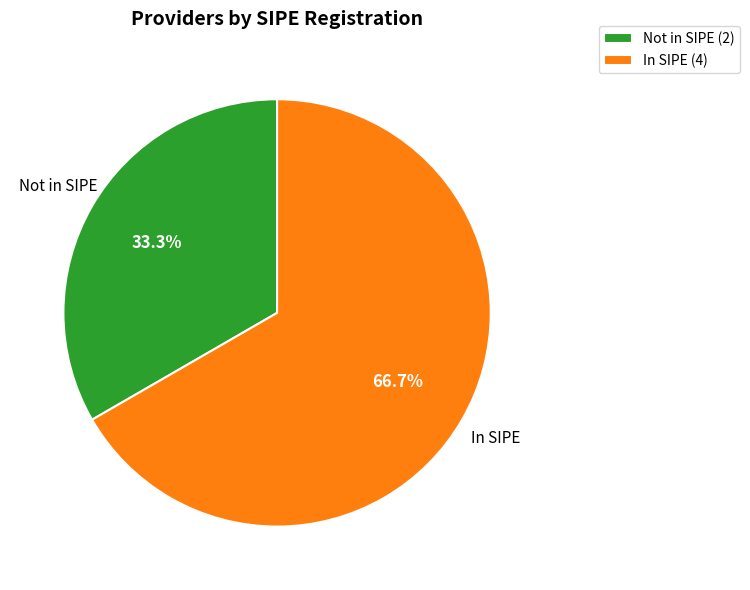

Rank the categories by value from highest to lowest.

In SIPE (4), Not in SIPE (2)